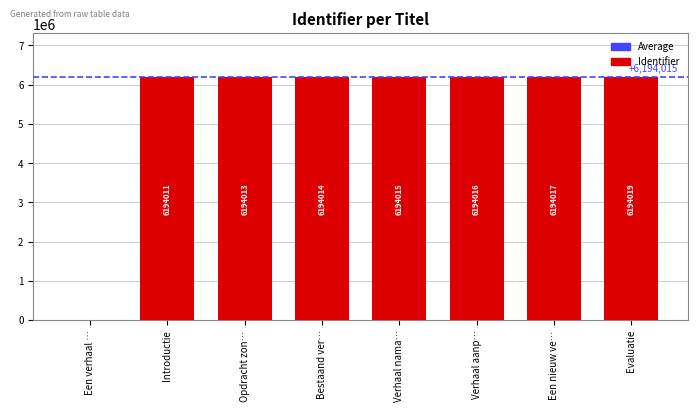

At which label is the value closest to 3097009?

Introductie